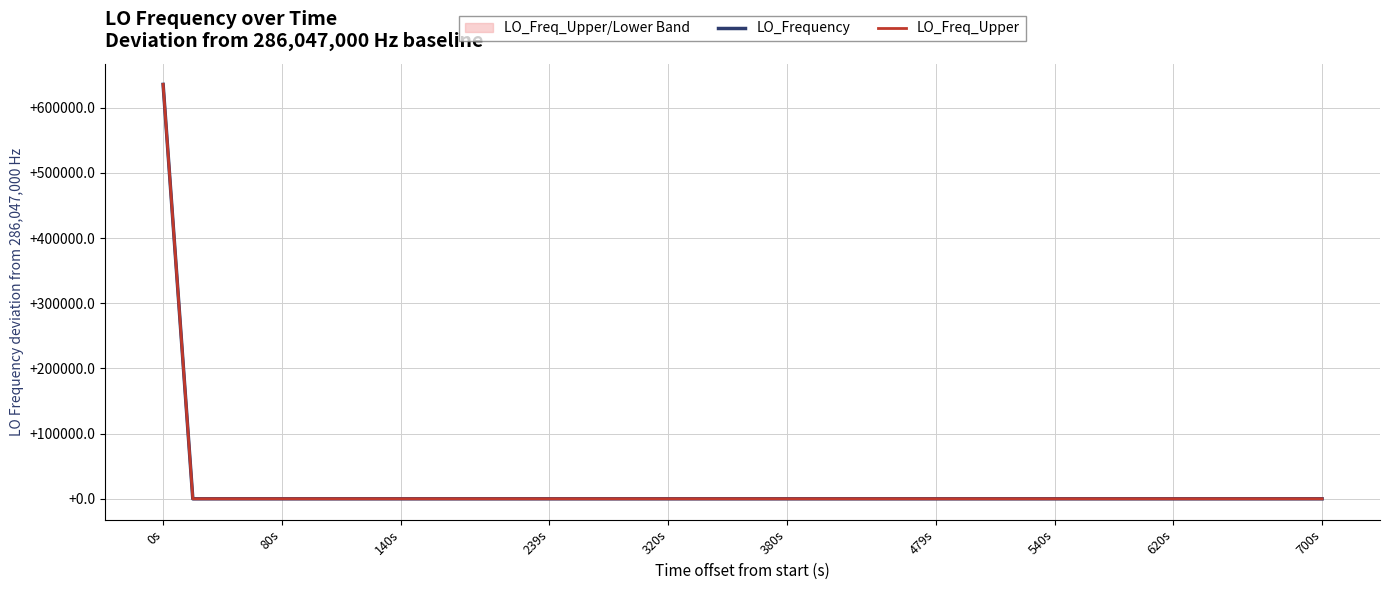

Is this an area chart (filled region under the line)?

No